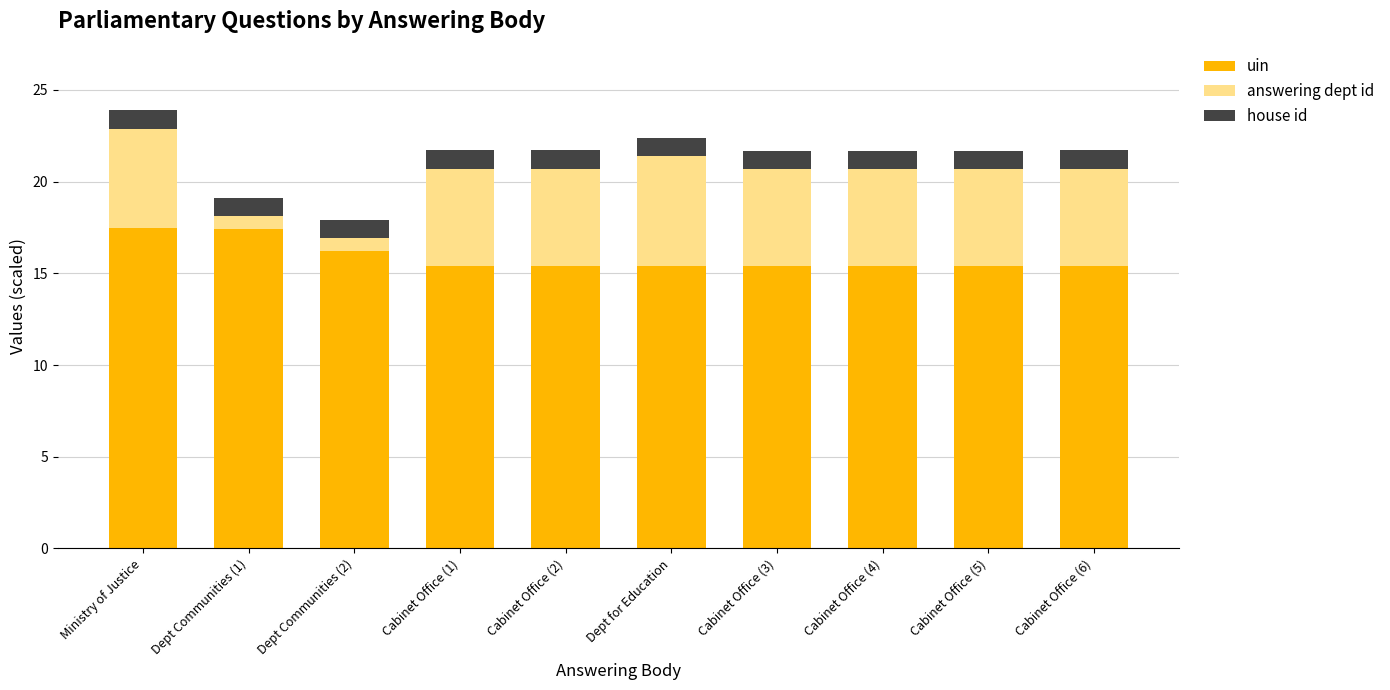

What value does the uin series have at Dept for Education?

15.4